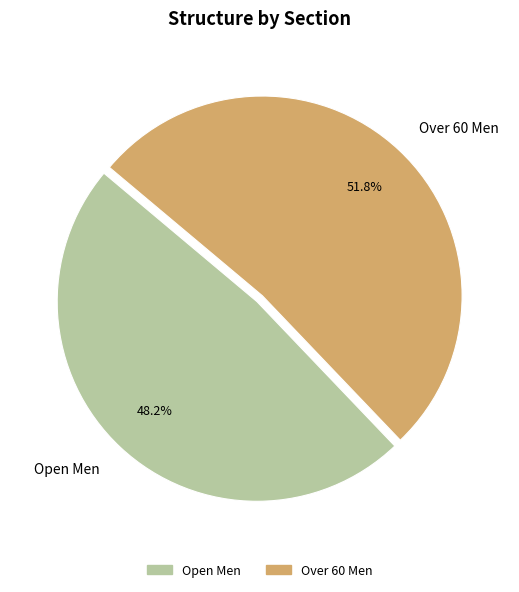

Which category has the smallest portion of the pie?

Open Men